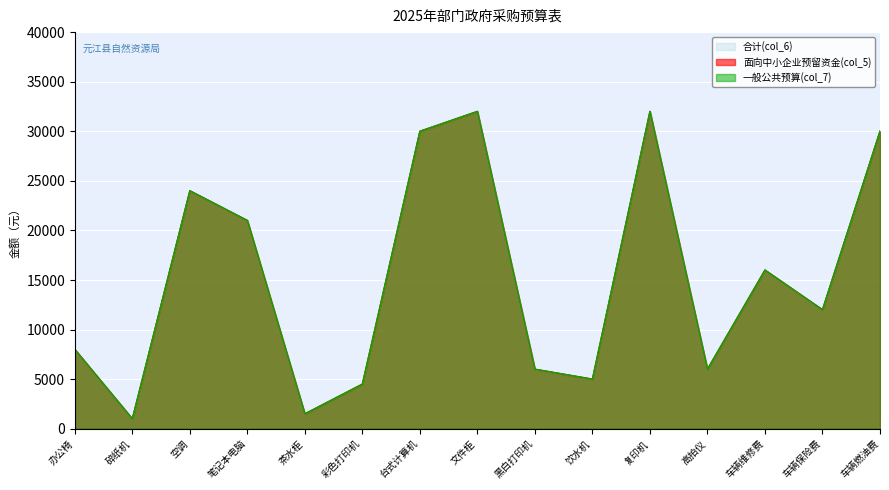

Which category has the highest value across all series?

文件柜